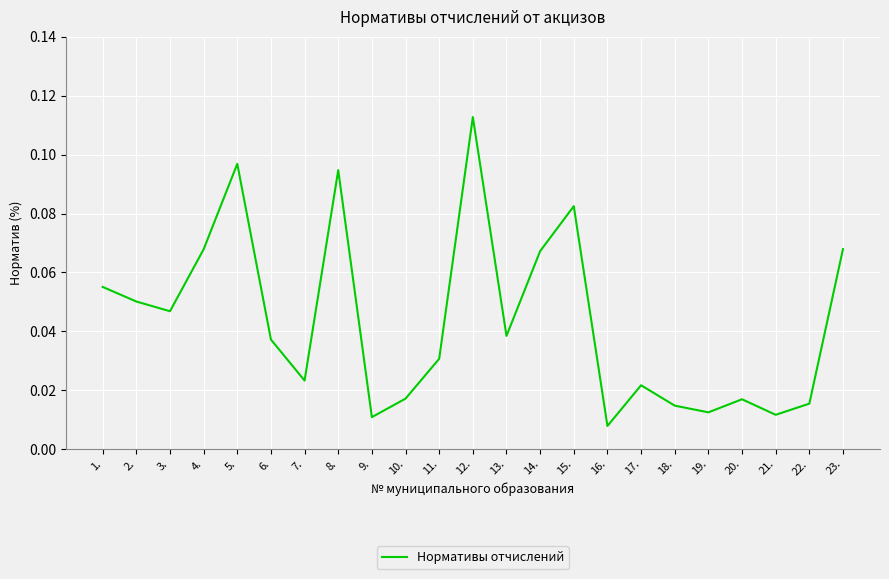

At which label is the value closest to 0?

16.